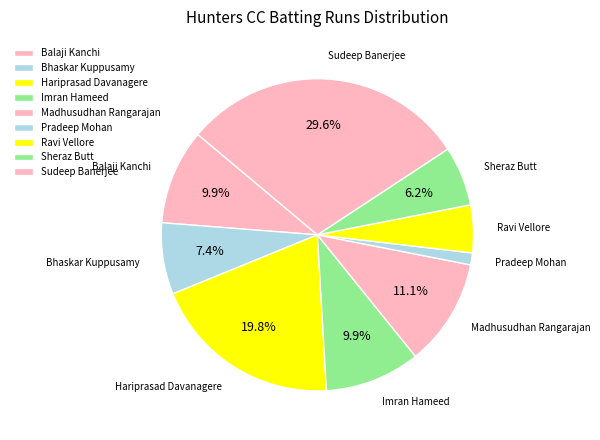

Which has a higher value, Hariprasad Davanagere or Ravi Vellore?

Hariprasad Davanagere